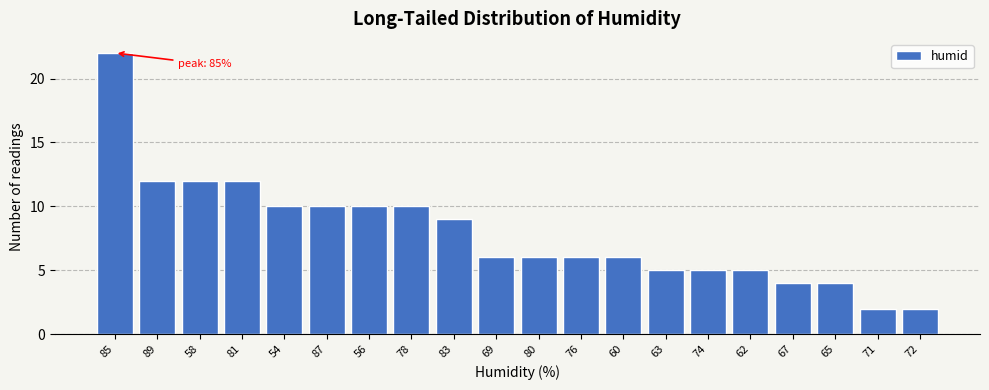

Reading right to left, what are all the values shown in this chart?

72=2	71=2	65=4	67=4	62=5	74=5	63=5	60=6	76=6	80=6	69=6	83=9	78=10	56=10	87=10	54=10	81=12	58=12	89=12	85=22